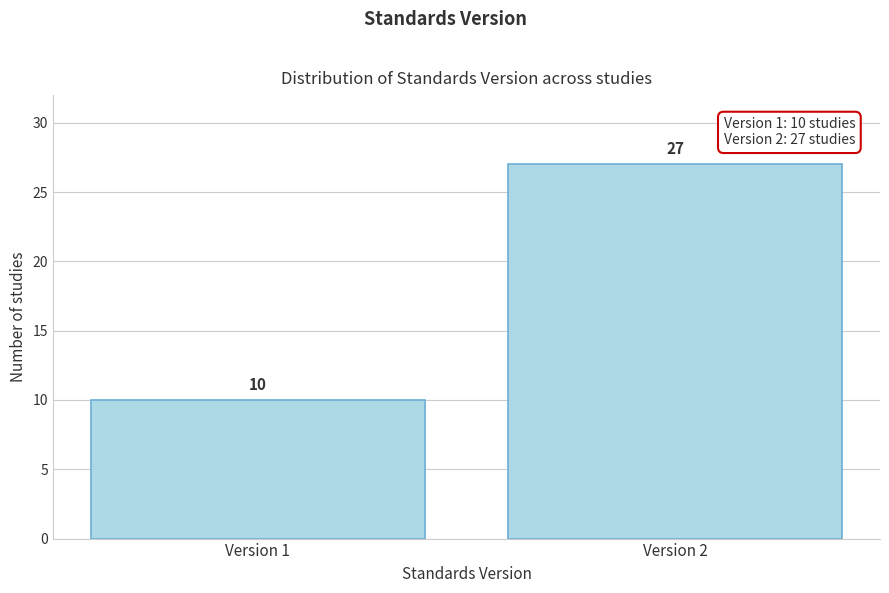

Reading right to left, extract all data points from this chart.

Version 2=27	Version 1=10